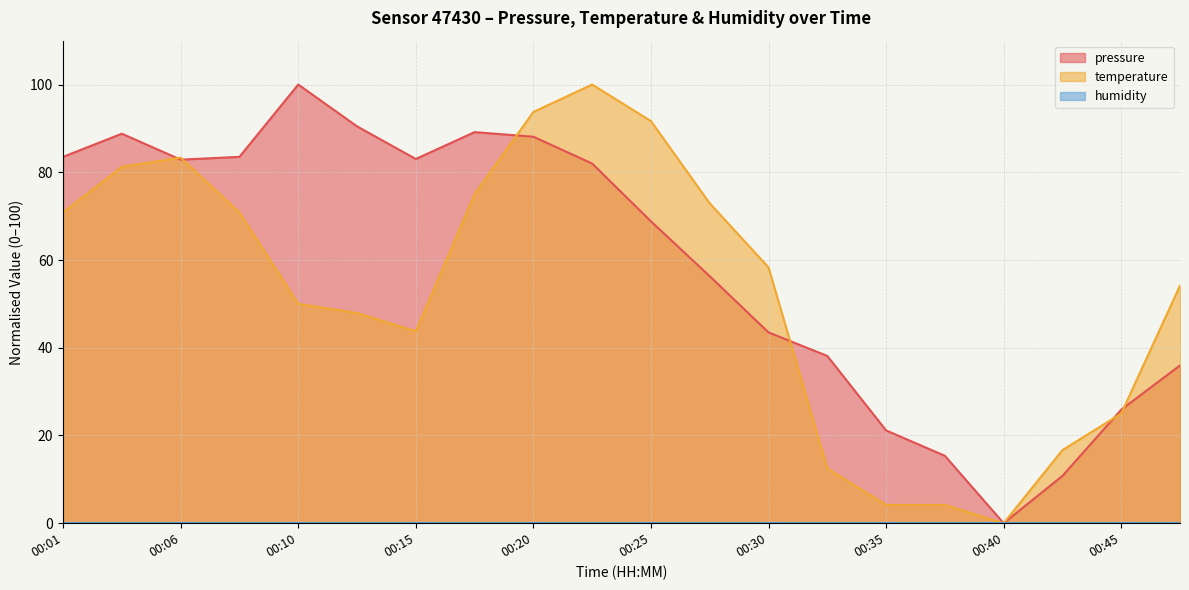

What is the difference between the pressure values at 00:08 and 00:10?

16.5